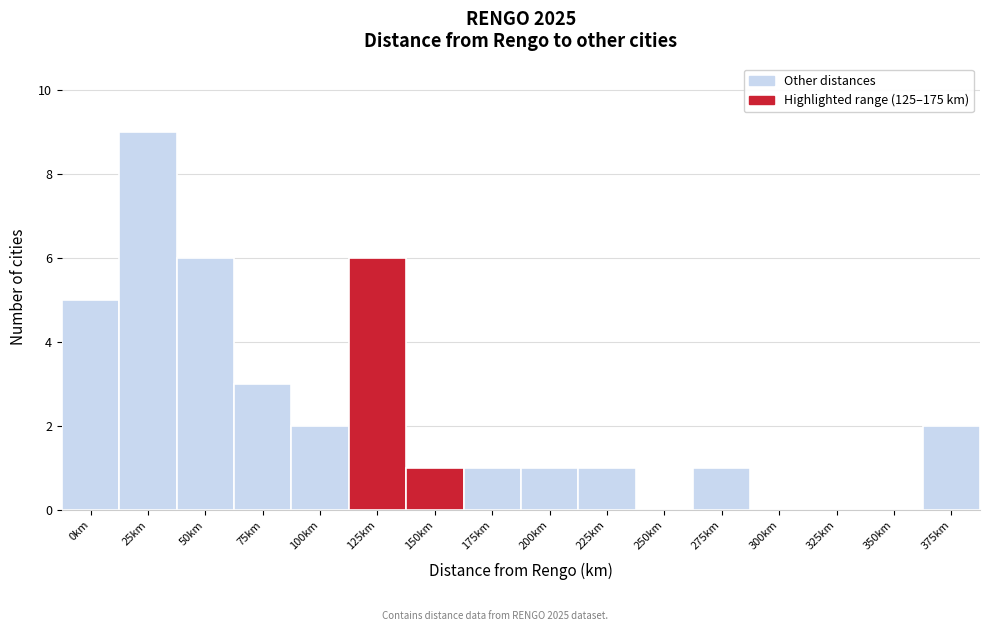

Reading left to right, what are all the values shown in this chart?

0km=5	25km=9	50km=6	75km=3	100km=2	125km=6	150km=1	175km=1	200km=1	225km=1	250km=0	275km=1	300km=0	325km=0	350km=0	375km=2